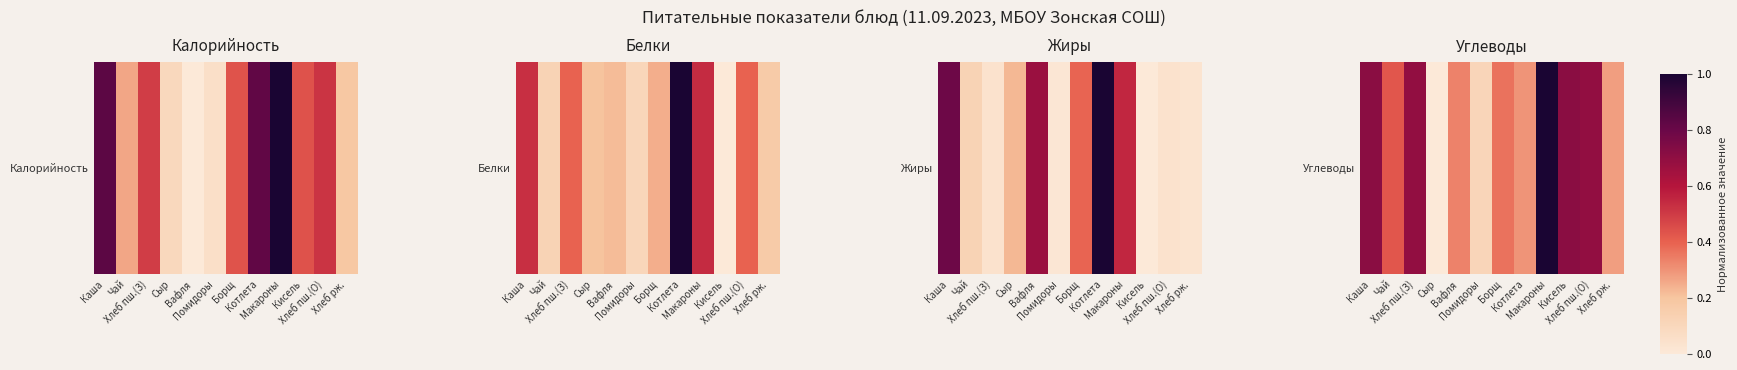

What is the difference between the values at Хлеб пш.(З) and Помидоры?

0.6